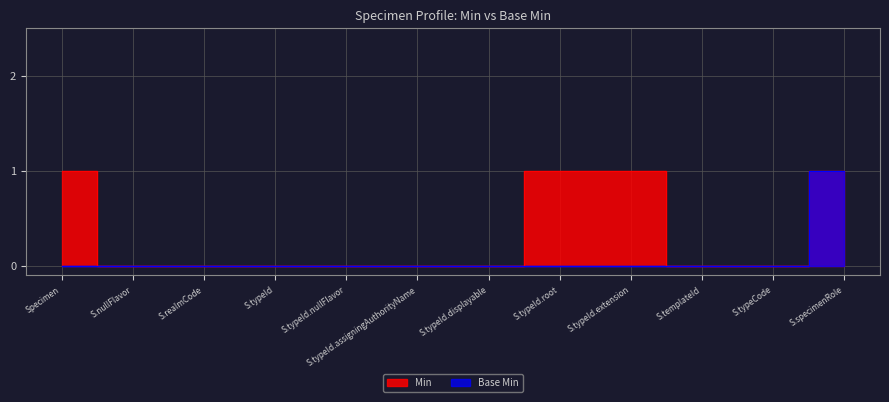

How many data points in Min are above 0?

4